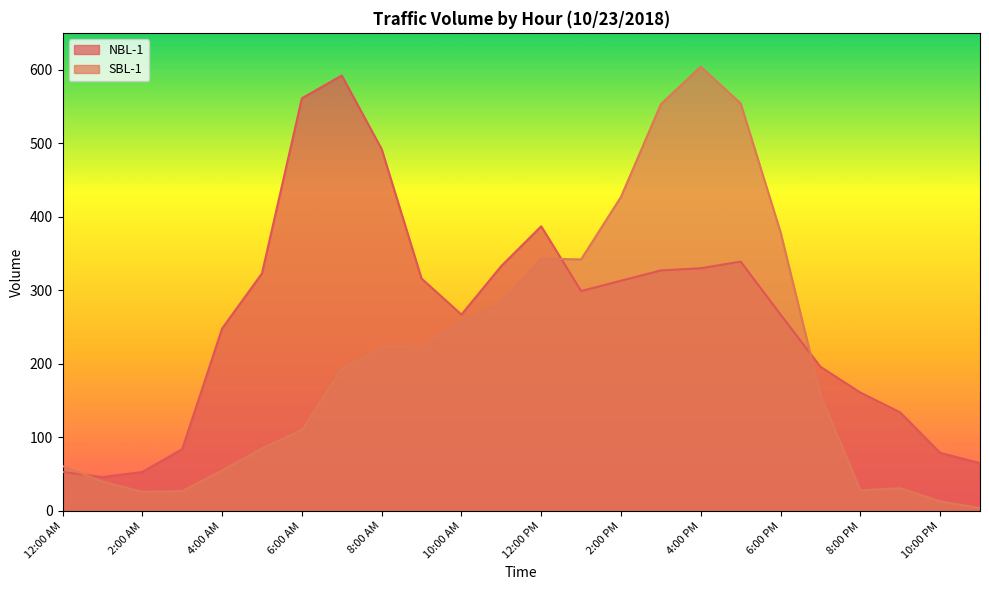

What is the value of the NBL-1 point at the 8th from the left?

592